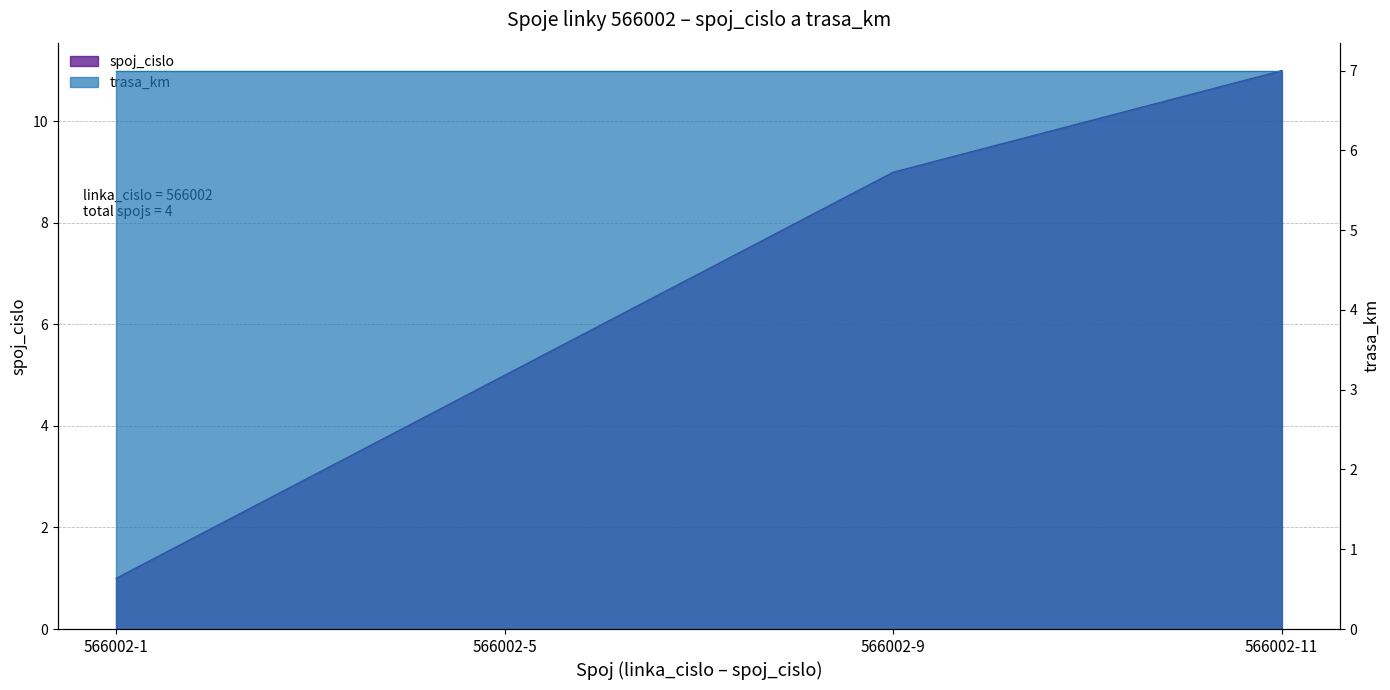

At which label is the value closest to 6?

566002-5